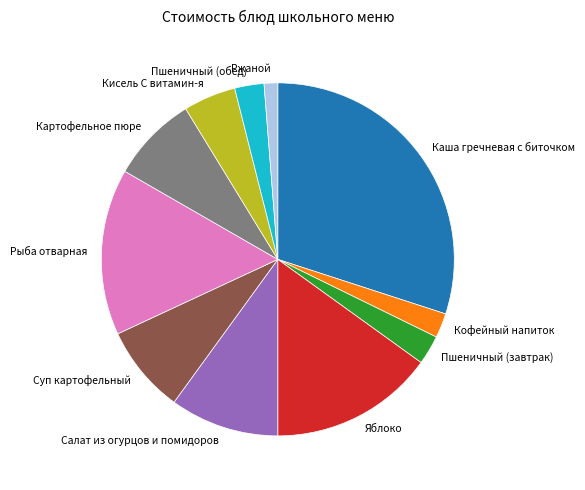

The Суп картофельный slice represents 18% of the pie. True or false?

False